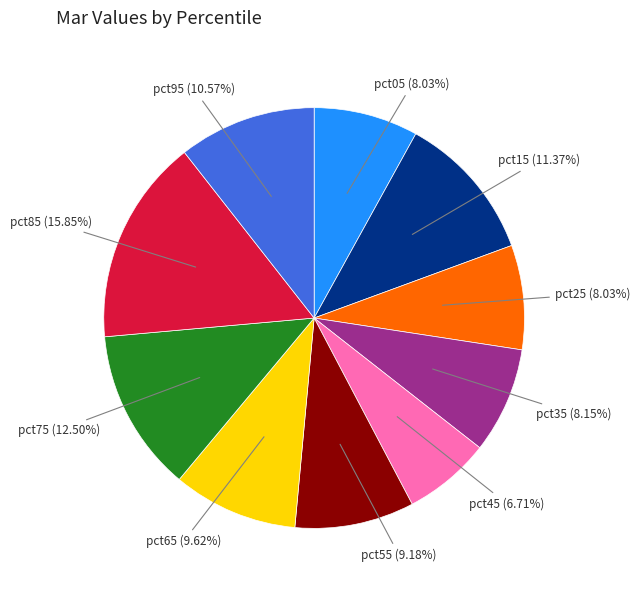

Is there any slice that represents more than half of the pie?

No